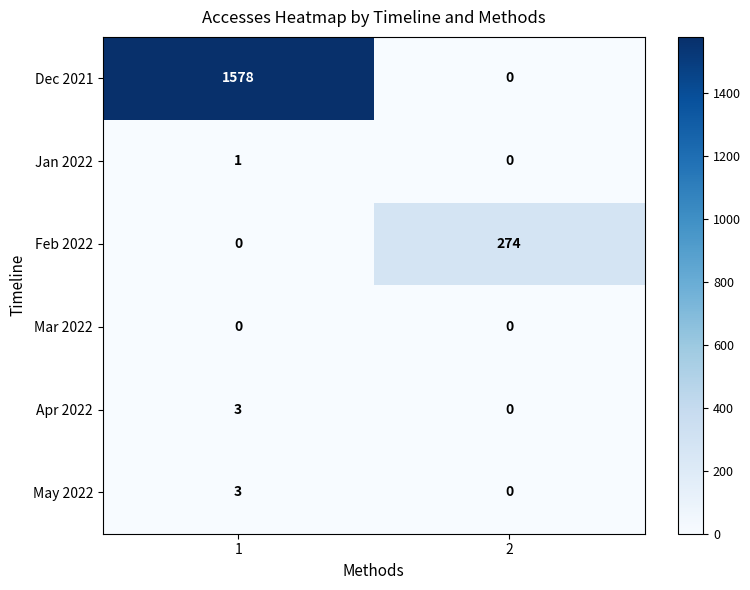

What is the greatest value displayed?

1578